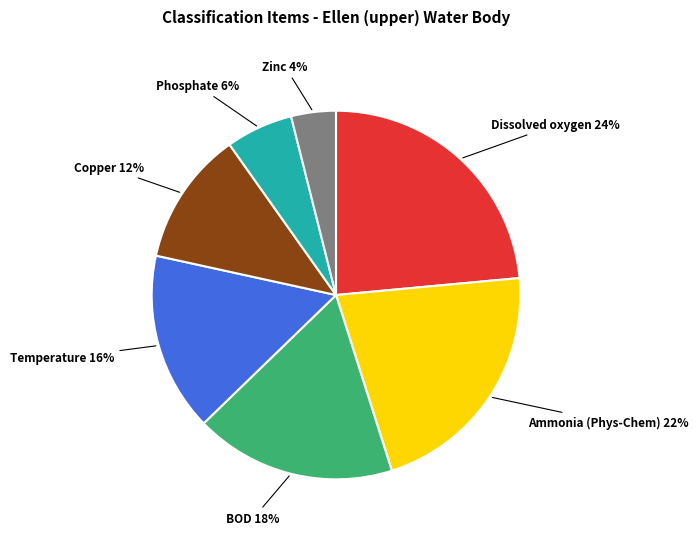

Does any single category account for the majority?

No